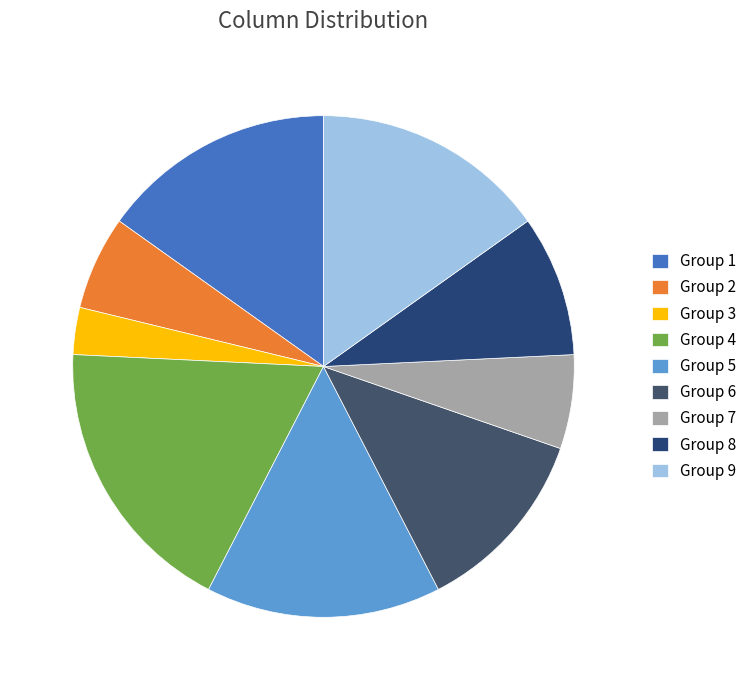

Count the number of slices in the pie.

9